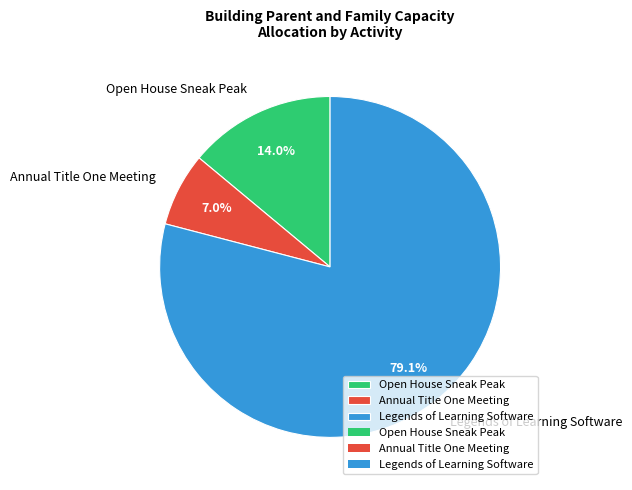

What percentage is the Legends of Learning Software slice, to the nearest percent?

79%